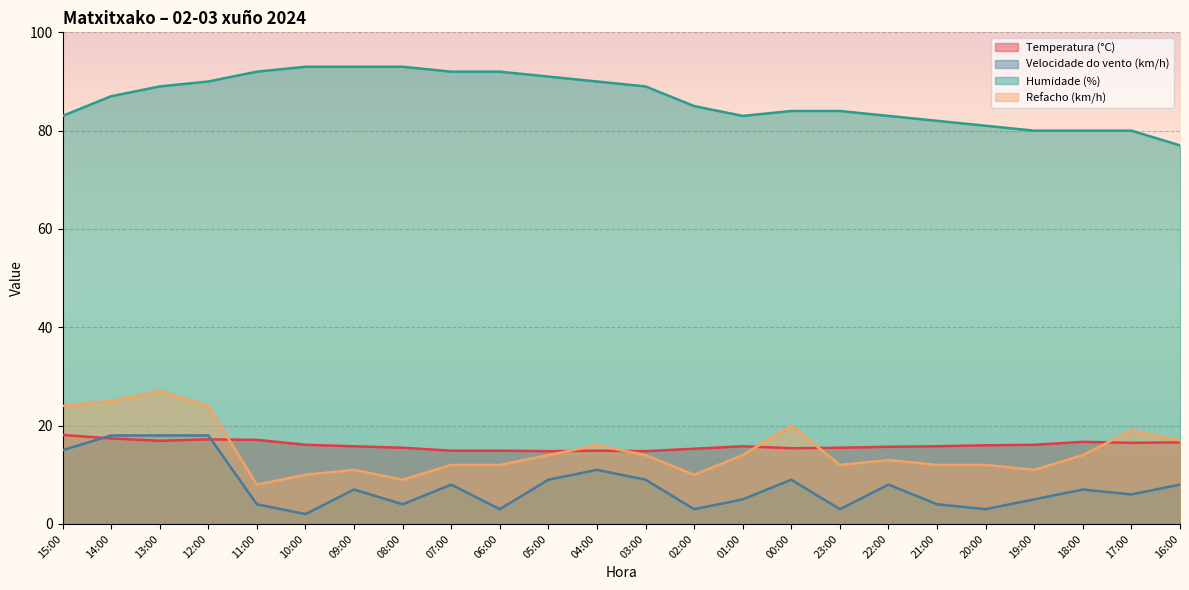

Where is Velocidade do vento (km/h) nearest to the value 10?

05:00